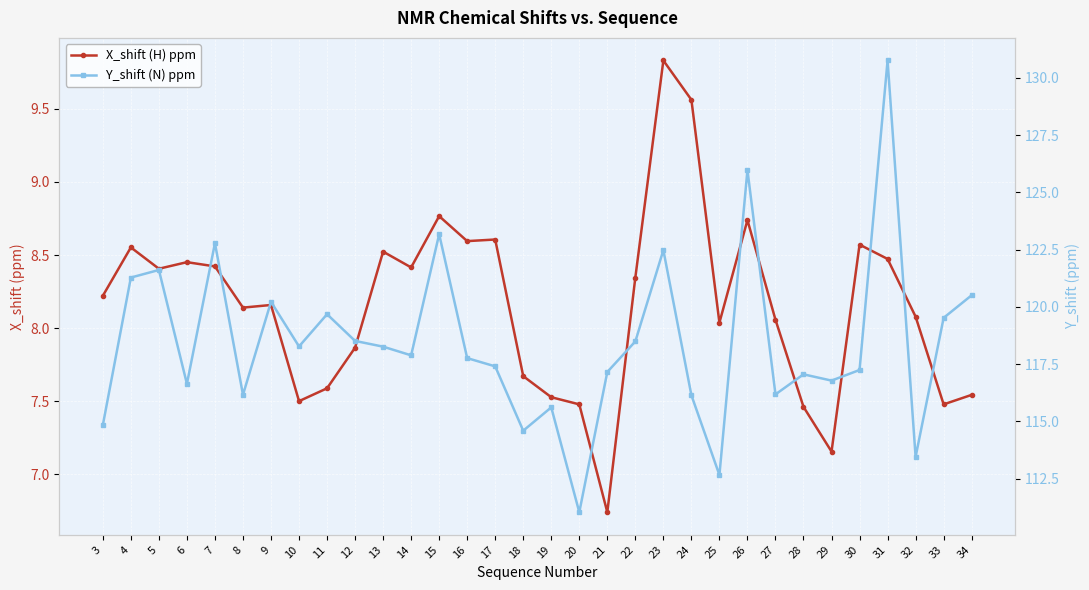

At how many categories does at least one series exceed 101?

32